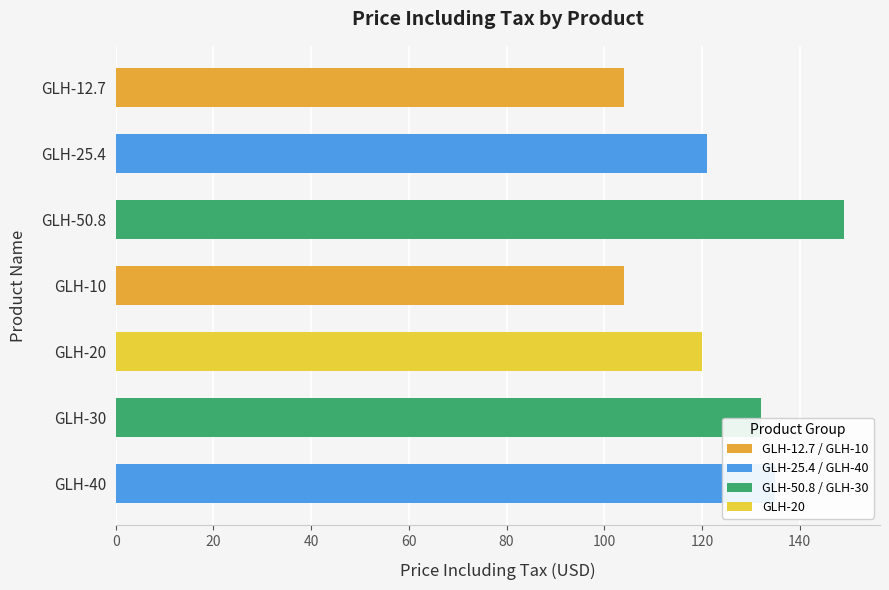

What is the average value?

124